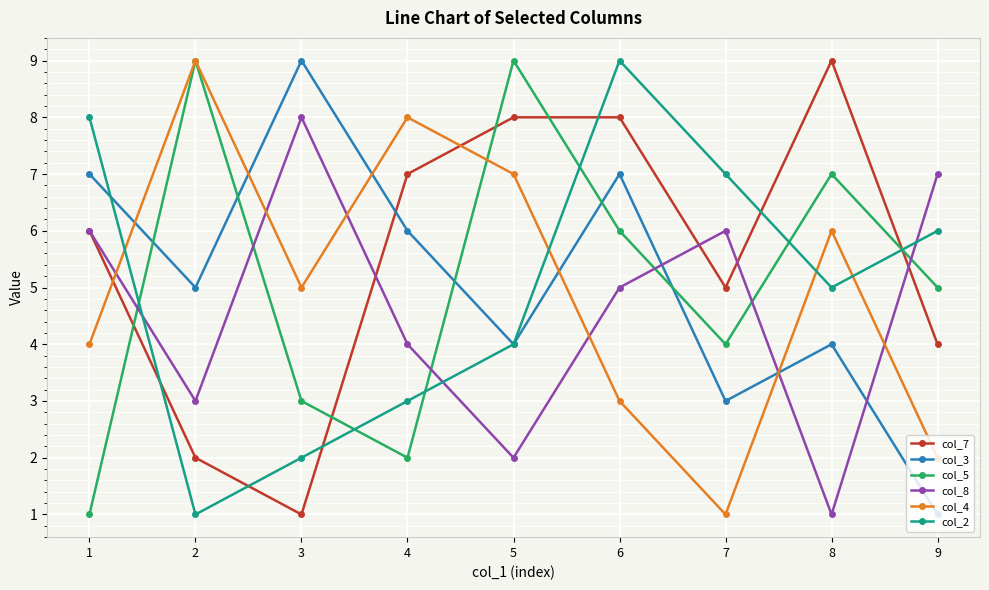

Where do col_8 and col_2 first cross each other?

1 and 2